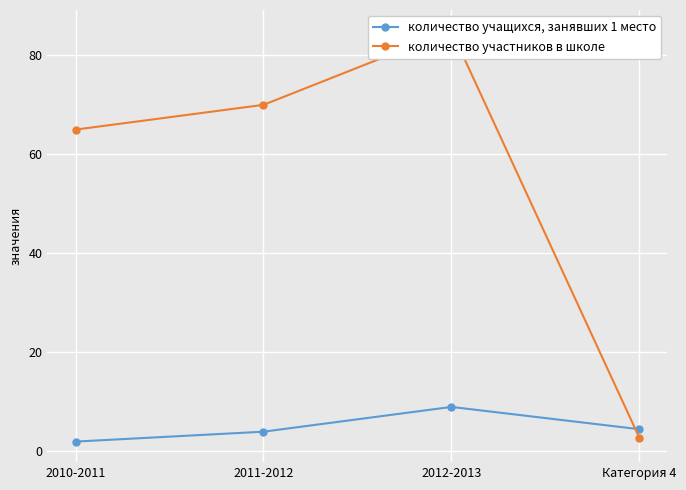

What are all the series names shown in the legend?

количество учащихся, занявших 1 место, количество участников в школе